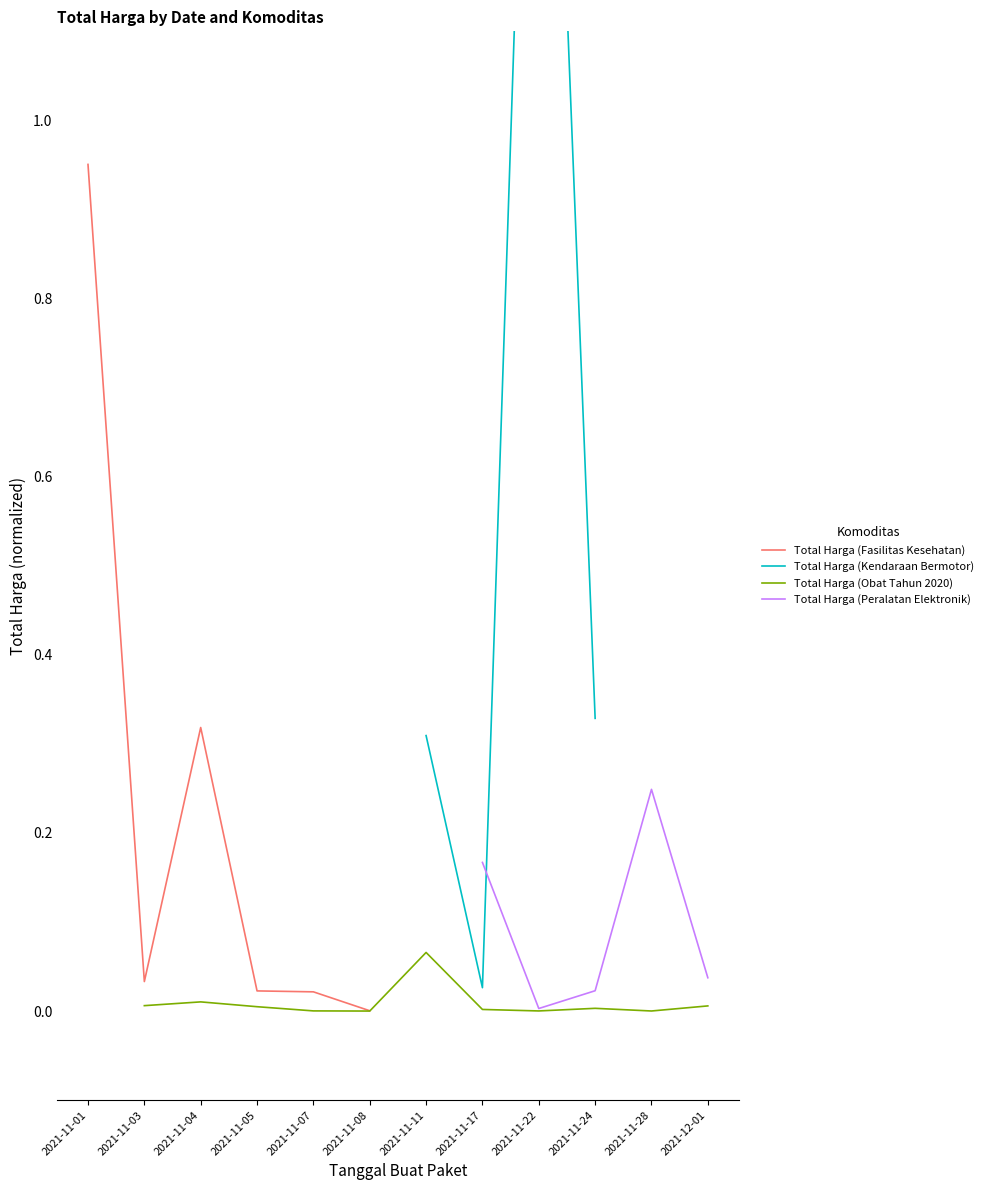

What is the label of the 12th point from the right?

2021-11-01